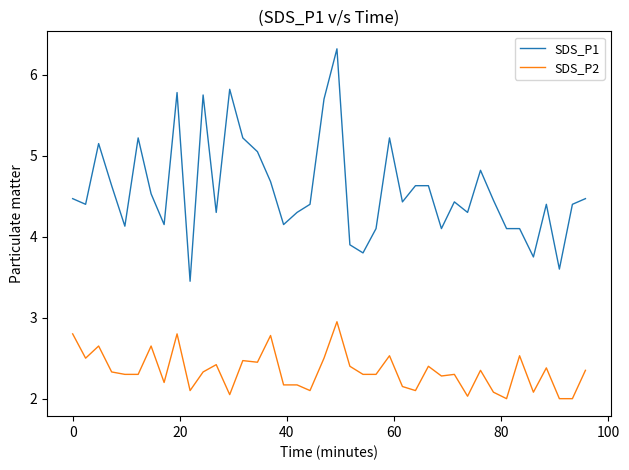

Which series has the widest spread of values?

SDS_P1